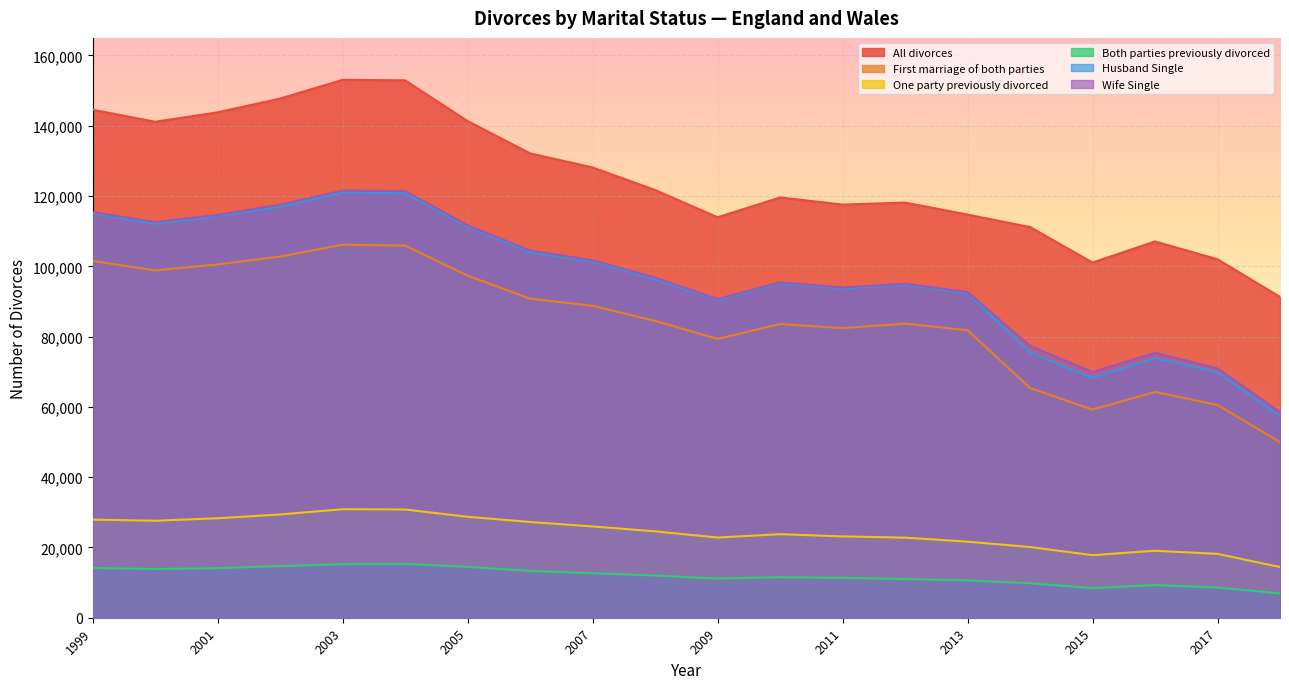

Rank the series by their maximum value, from highest to lowest.

All divorces, Wife Single, Husband Single, First marriage of both parties, One party previously divorced, Both parties previously divorced